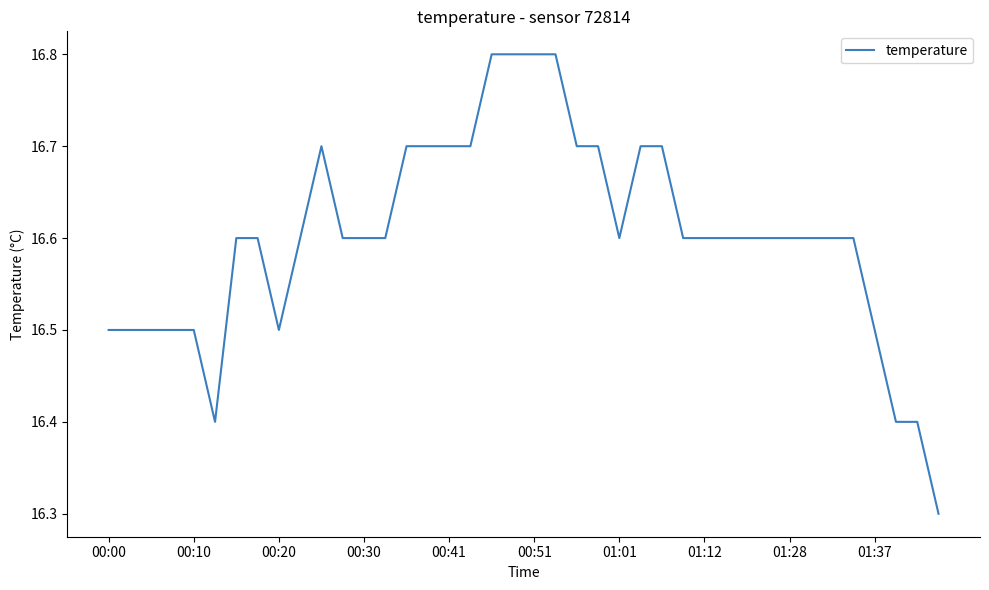

What is the smallest value displayed?

16.3